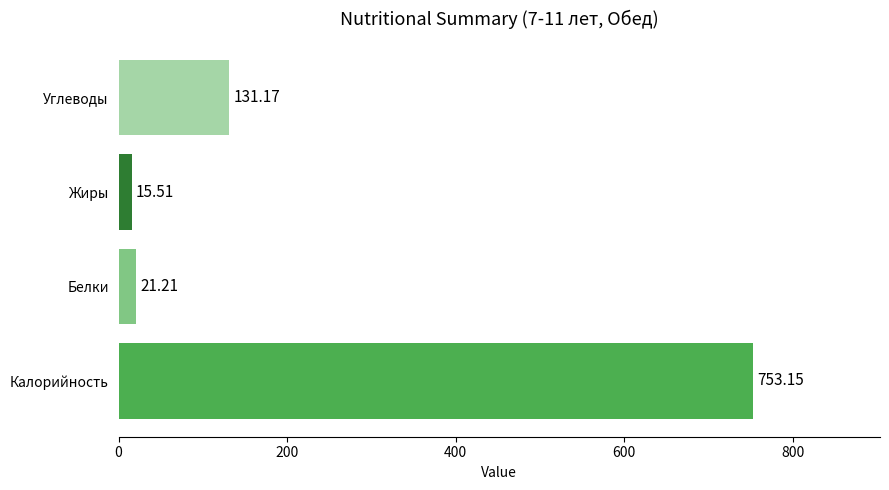

How many values exceed 131?

2